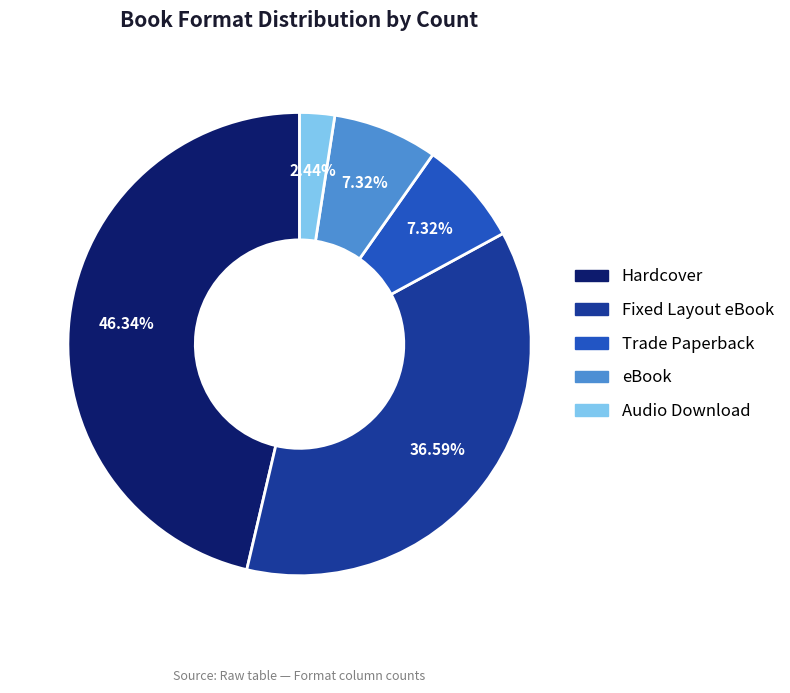

Which category has the biggest portion of the pie?

Hardcover